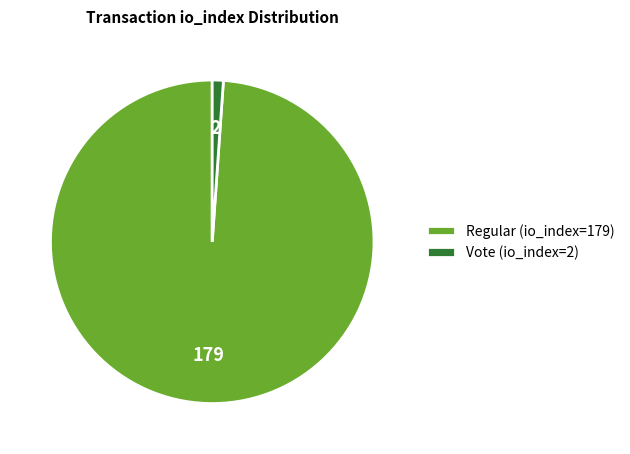

The Vote (io_index=2) slice represents 1% of the pie. True or false?

True